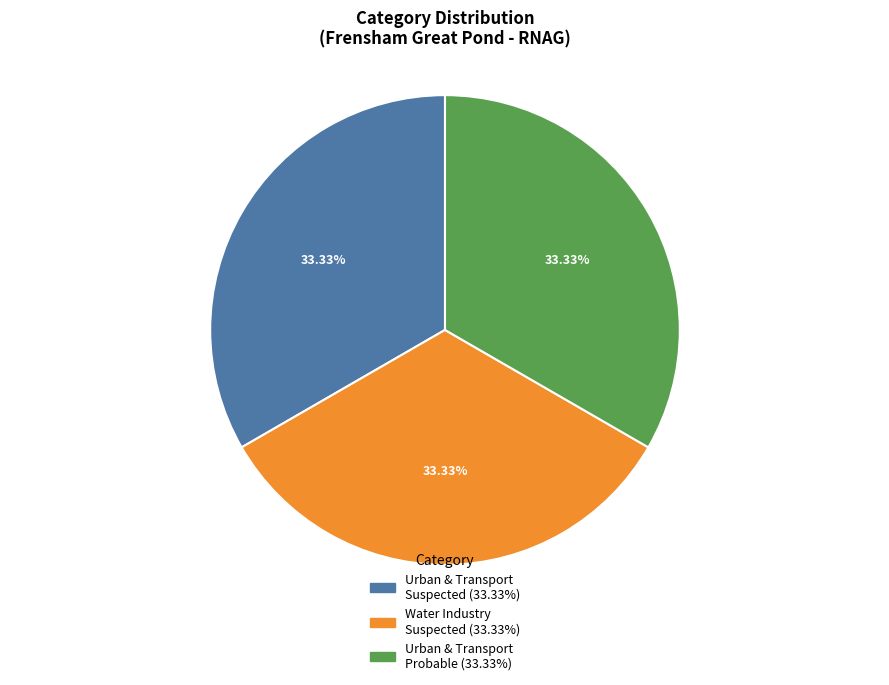

Count the number of slices in the pie.

3